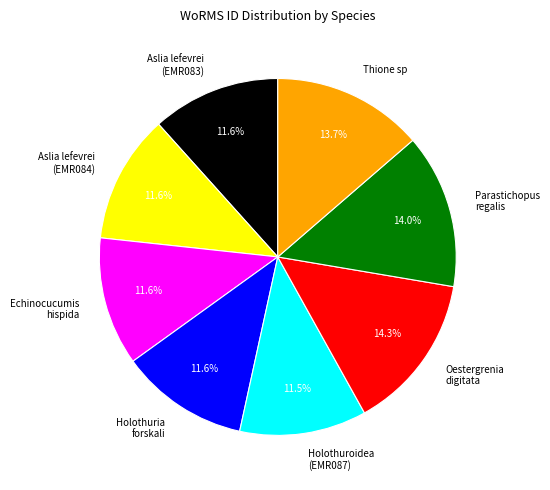

What percentage do Oestergrenia digitata and Holothuroidea (EMR087) together represent?

25.8%